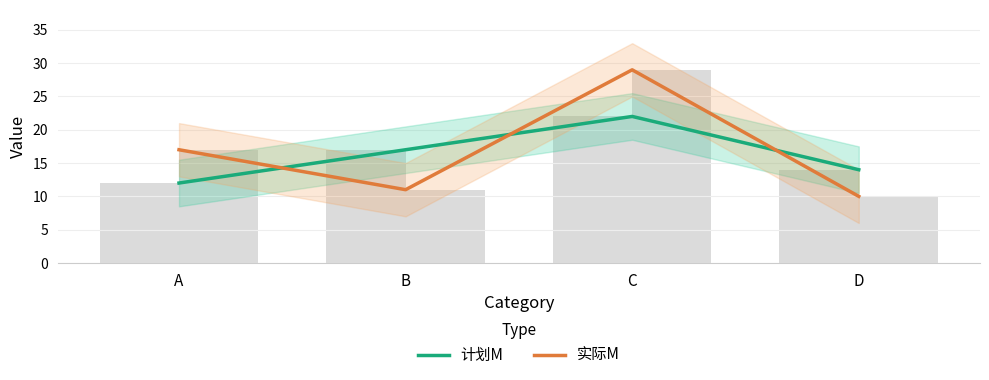

List the labels in order of 实际M value, smallest first.

D, B, A, C